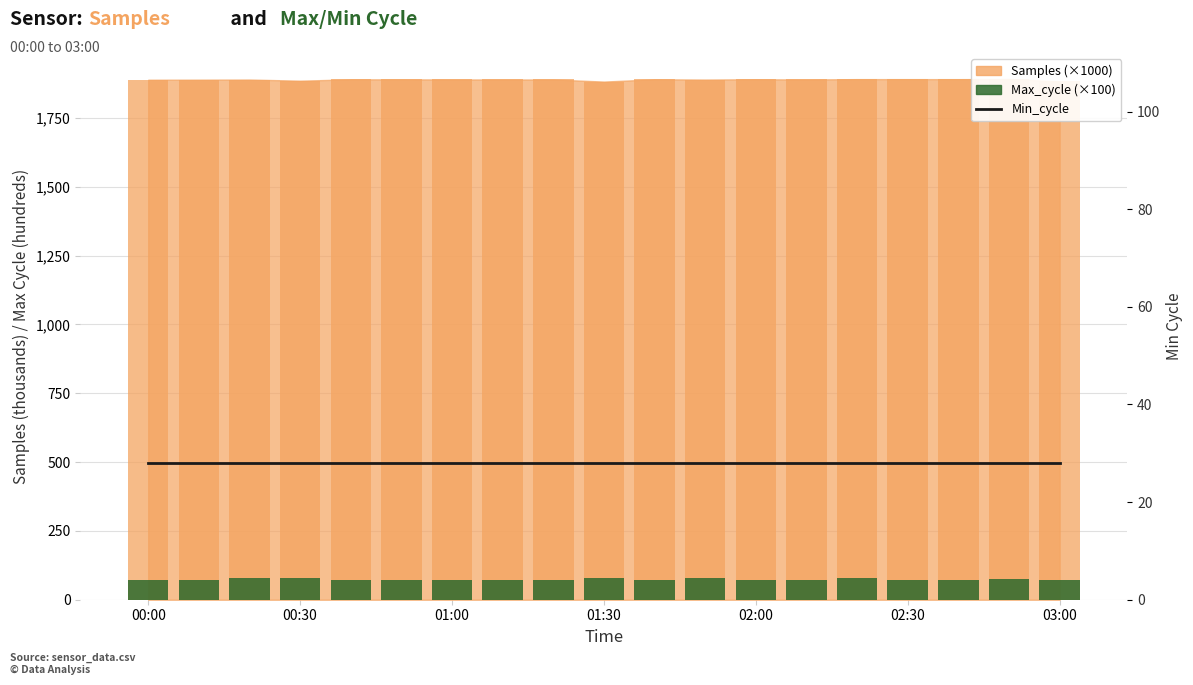

Rank the categories by Min_cycle value from highest to lowest.

00:00, 00:30, 01:00, 01:30, 02:00, 02:30, 03:00, 7, 8, 9, 10, 11, 12, 13, 14, 15, 16, 17, 18